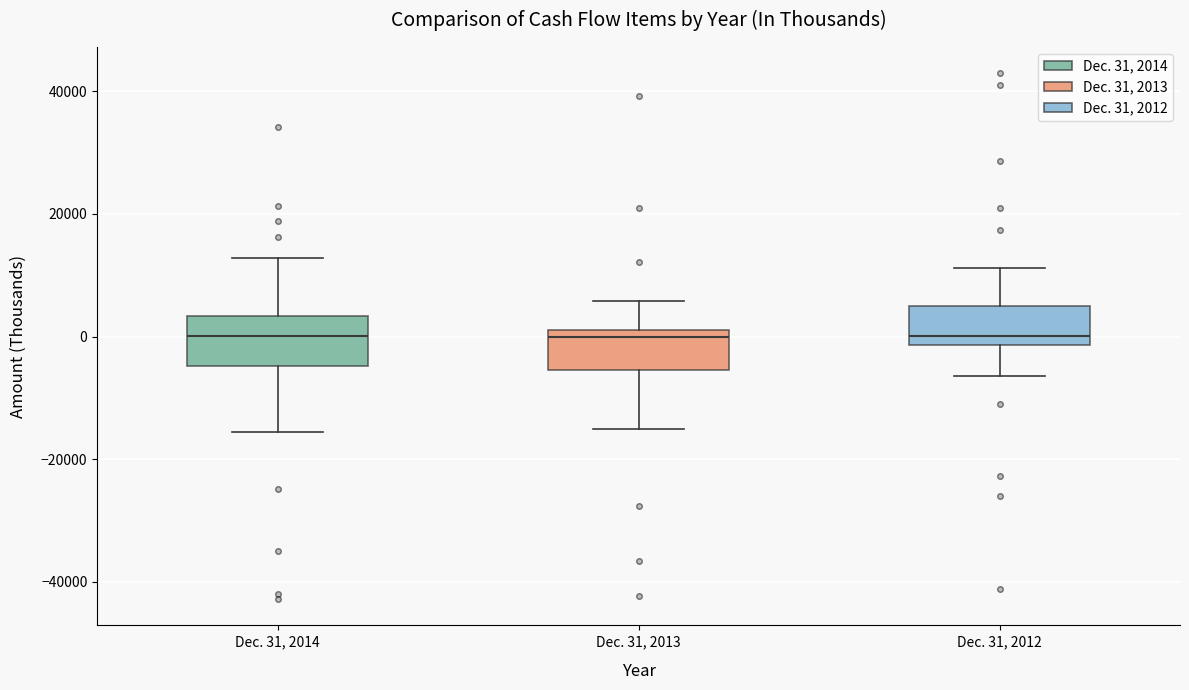

Reading left to right, transcribe this box plot: for each box, give where its median line is, the range the box spans, and where its two whiskers end, as read against the y-axis. The values are not printed on the chart, so give them approximately, as read against the axis.

Dec. 31, 2014: median 0, box -4000 to 4000, whiskers -16000 to 12000
Dec. 31, 2013: median 0, box -6000 to 2000, whiskers -14000 to 6000
Dec. 31, 2012: median 0, box -2000 to 4000, whiskers -6000 to 12000